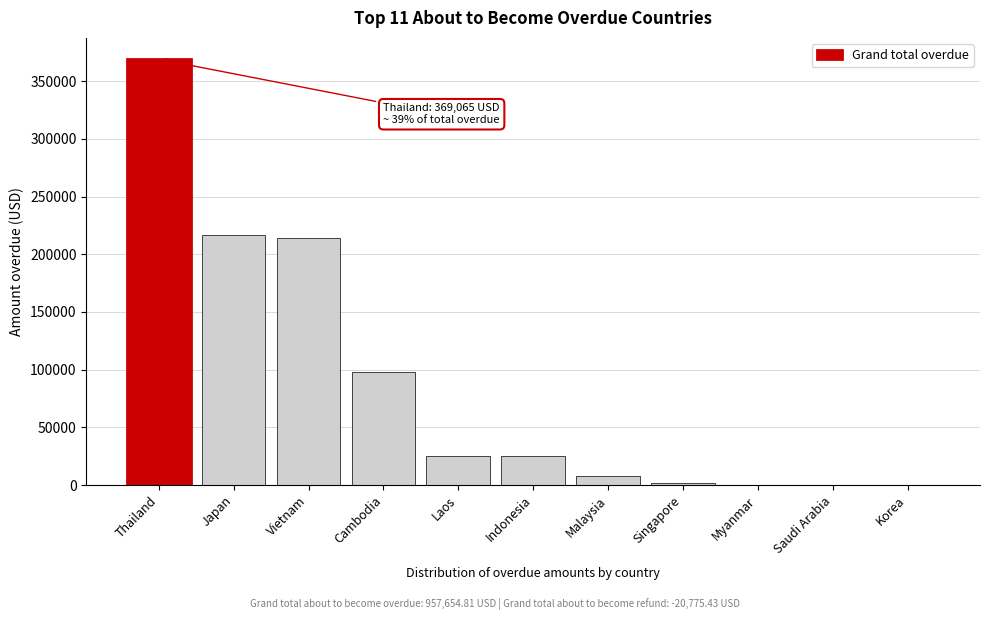

Which has a higher value, Thailand or Laos?

Thailand